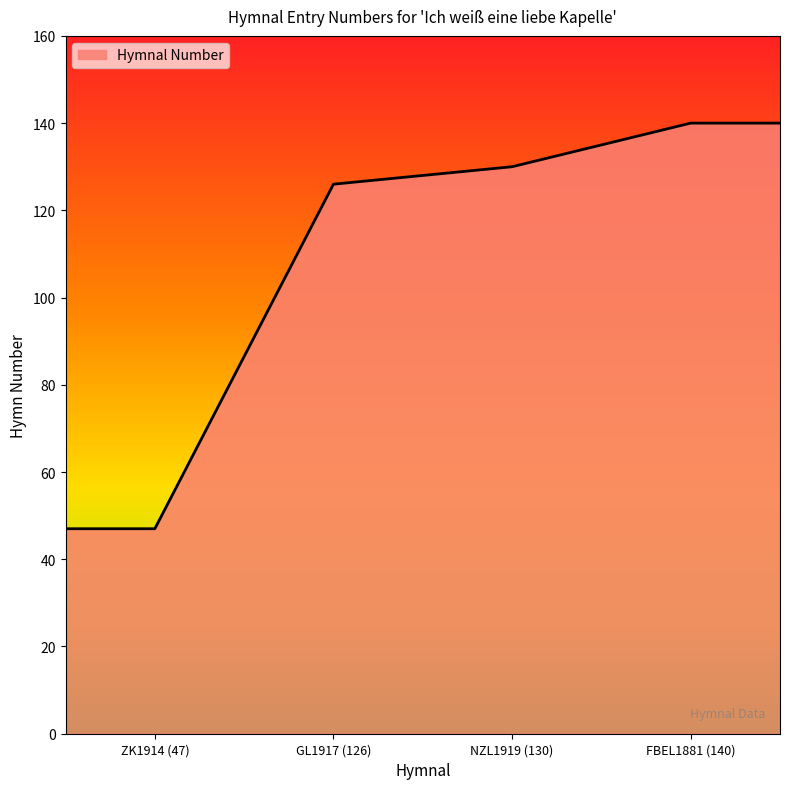

What is the difference between the maximum and minimum values?

93